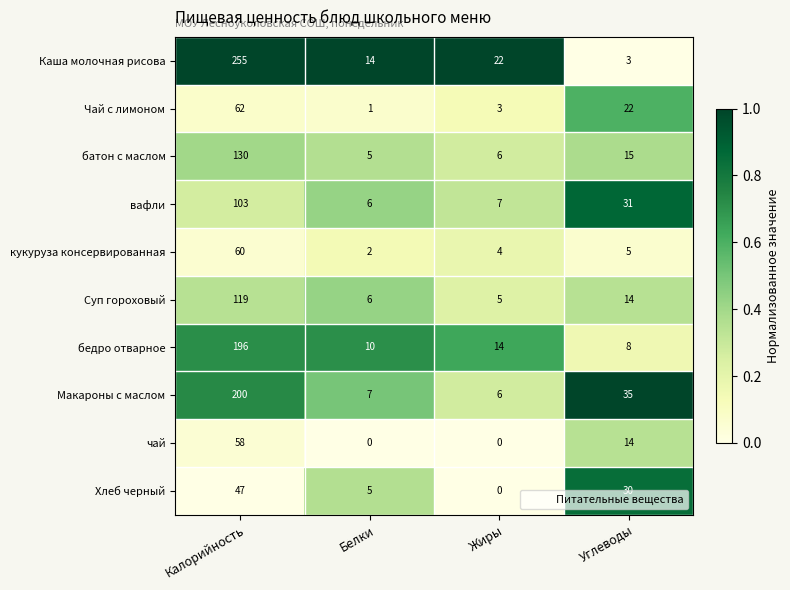

What is the average value of the Чай с лимоном series?

22